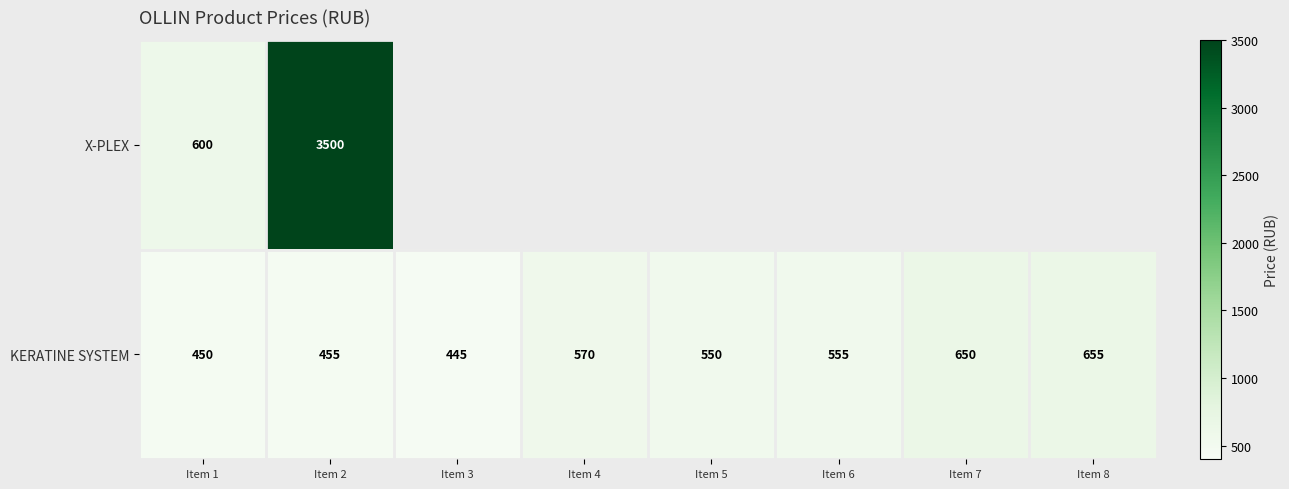

At which label does KERATINE SYSTEM reach its minimum?

Item 3